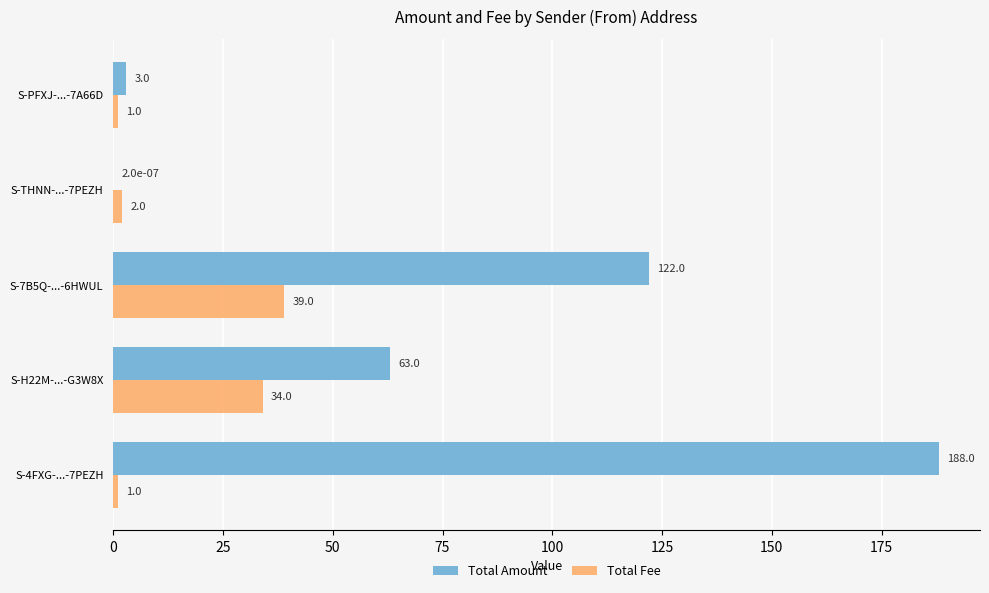

How many categories are shown in the chart?

5